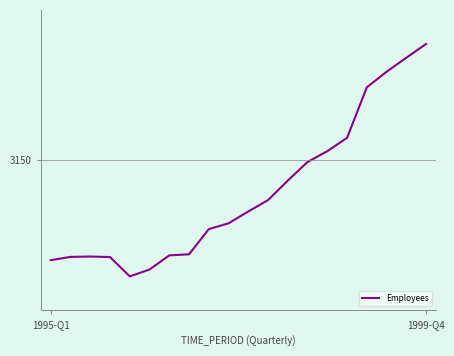

Which label corresponds to the largest value in the chart?

1999-Q4